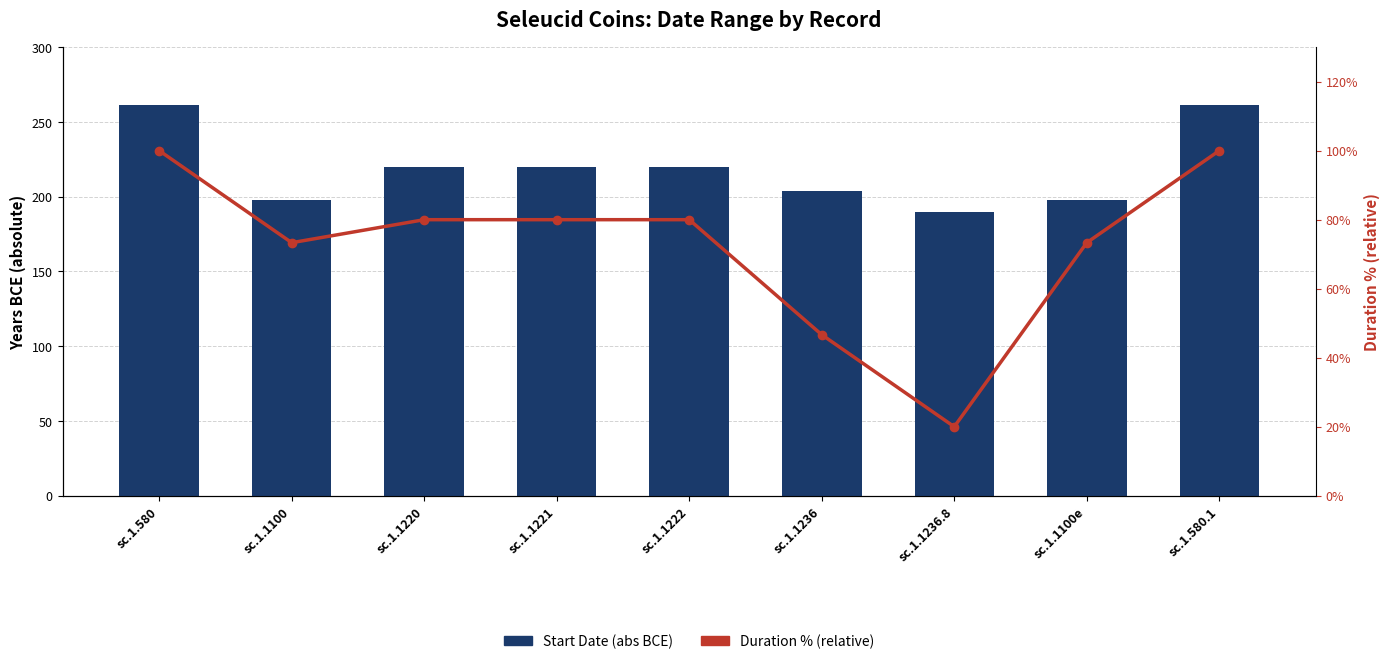

At which label does Start Date (abs BCE) first exceed 220?

sc.1.580